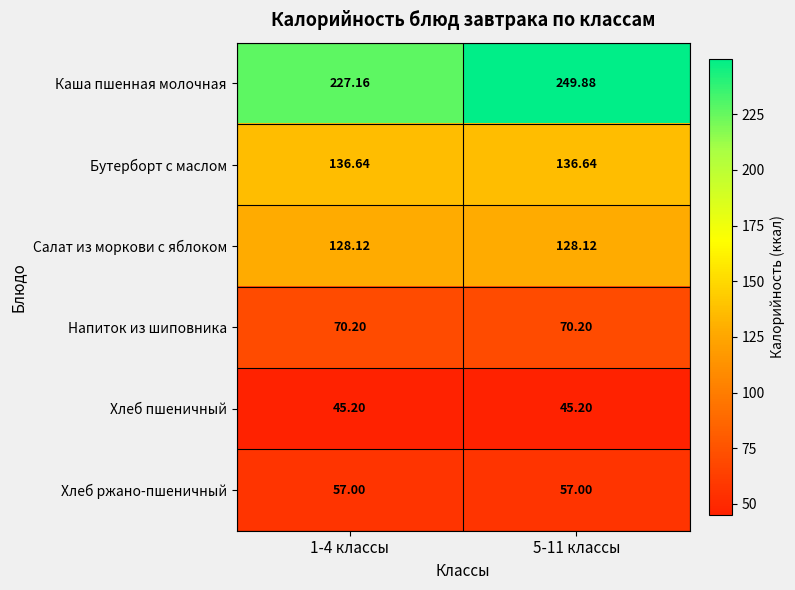

Rank the series by their maximum value, from highest to lowest.

Каша пшенная молочная, Бутерборт с маслом, Салат из моркови с яблоком, Напиток из шиповника, Хлеб ржано-пшеничный, Хлеб пшеничный